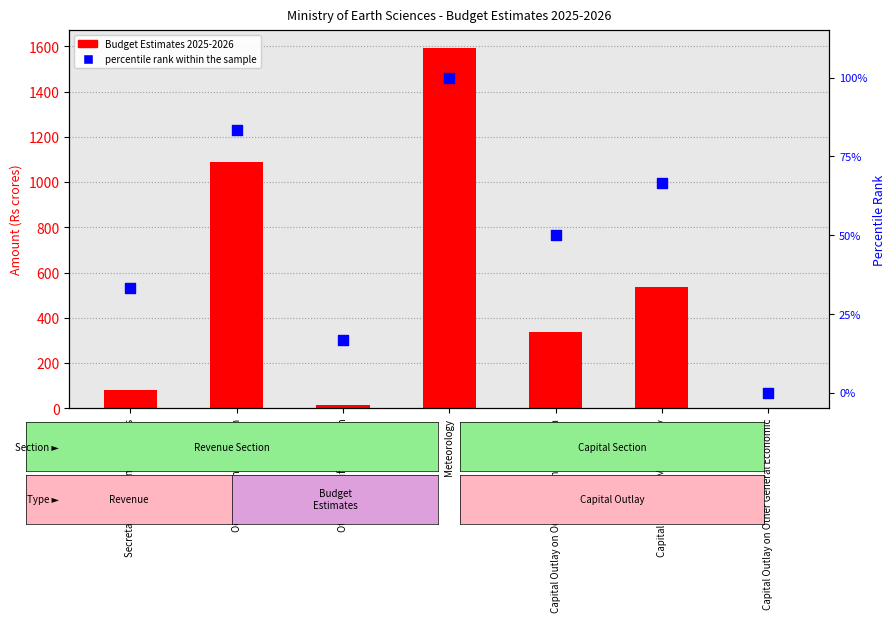

Is the value of Budget Estimates 2025-2026 at Meteorology greater than the value of percentile rank within the sample at Capital Outlay on Oceanographic Research?

Yes